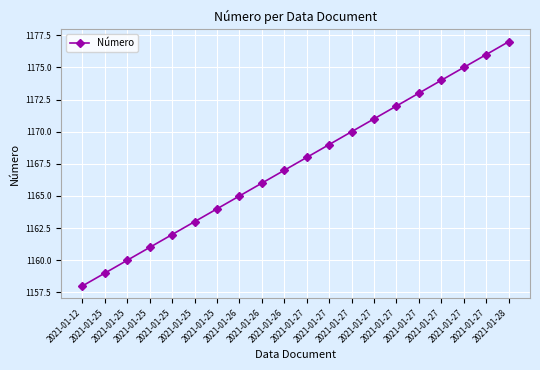

Read the value at 2021-01-26, to the nearest 5.

1165